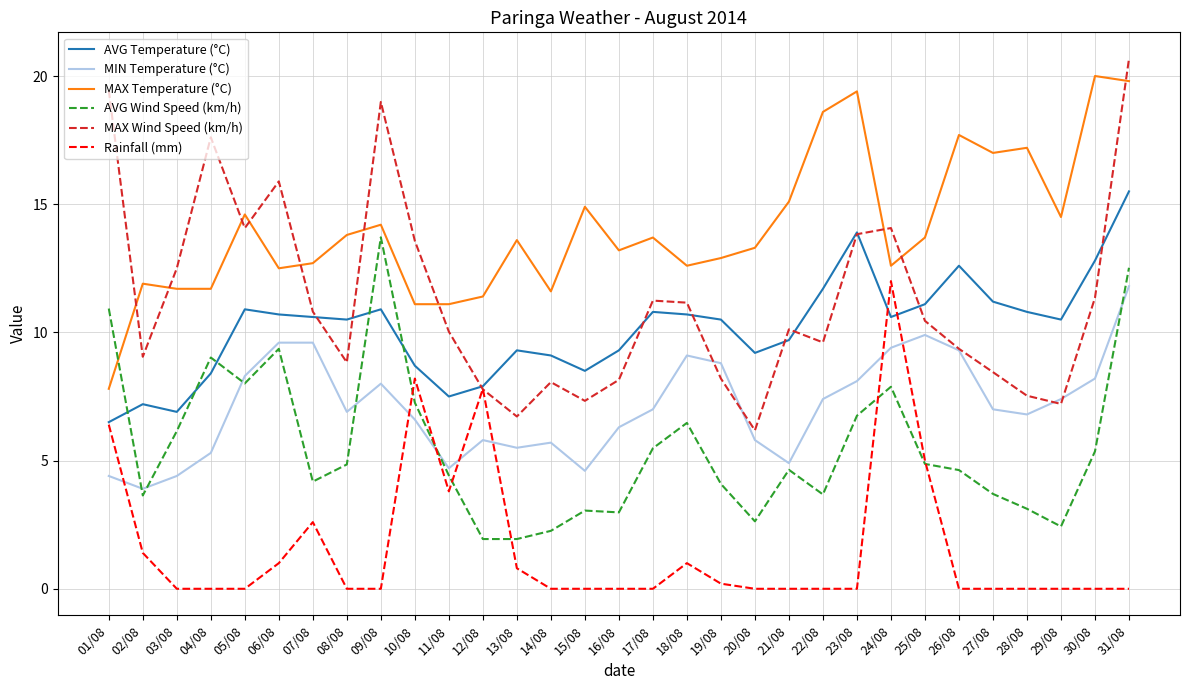

How many times do AVG Wind Speed (km/h) and MIN Temperature (°C) cross each other?

6